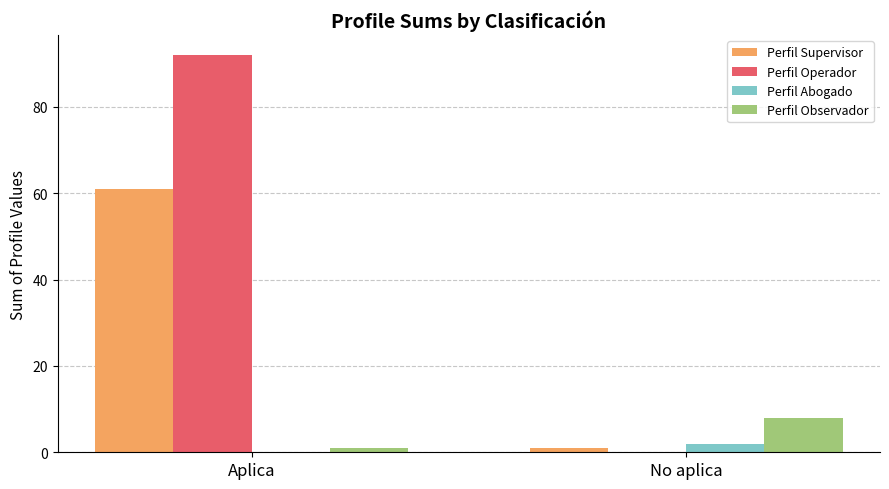

What is the sum of the Perfil Supervisor values at Aplica and No aplica?

62